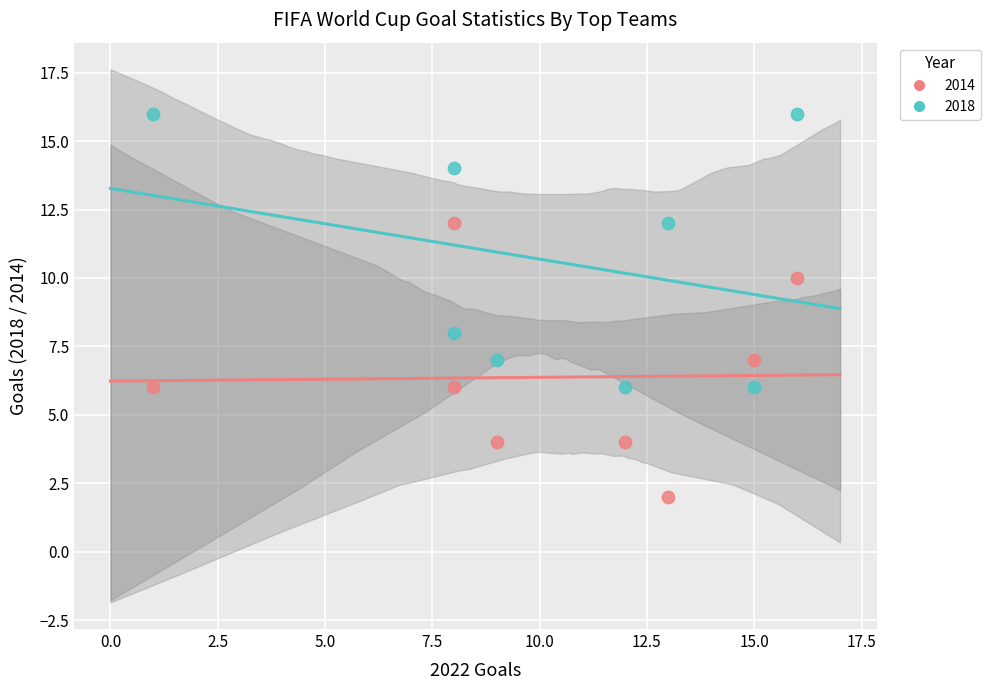

Which series reaches the maximum Y coordinate?

2018